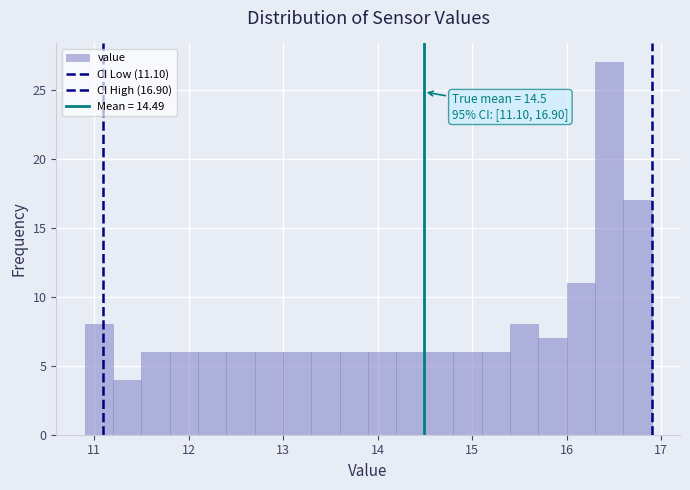

Around what value on the x-axis is the tallest bar? Give the approximate position of its centre, as read against the axis.

16.5